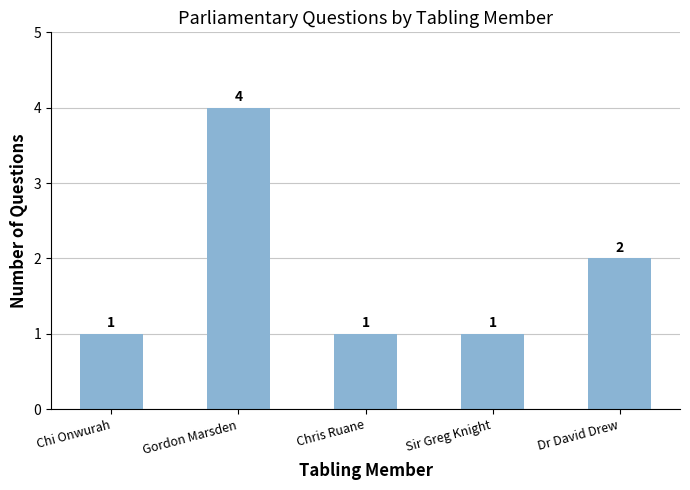

What is the value of the 3rd bar from the left?

1